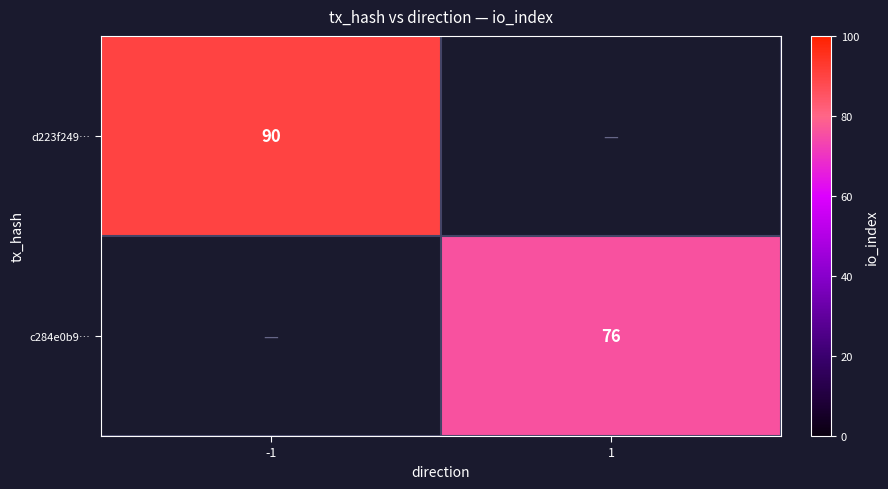

Is it true that d223f249… equals 46 at -1?

False